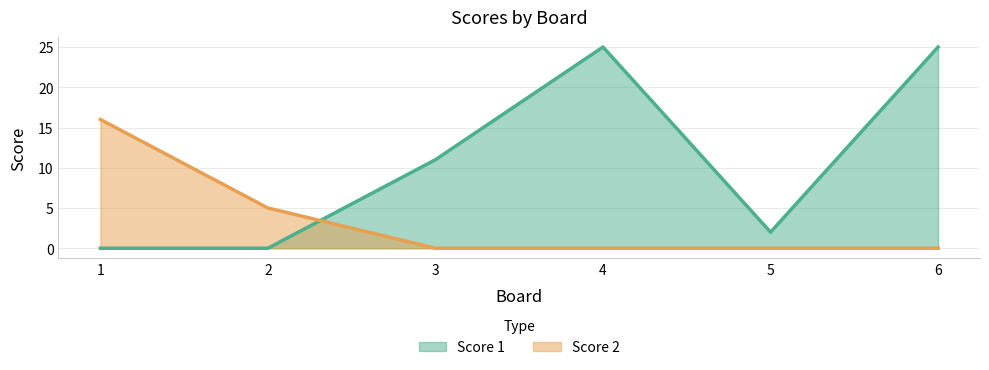

How many lines are shown in the chart?

2